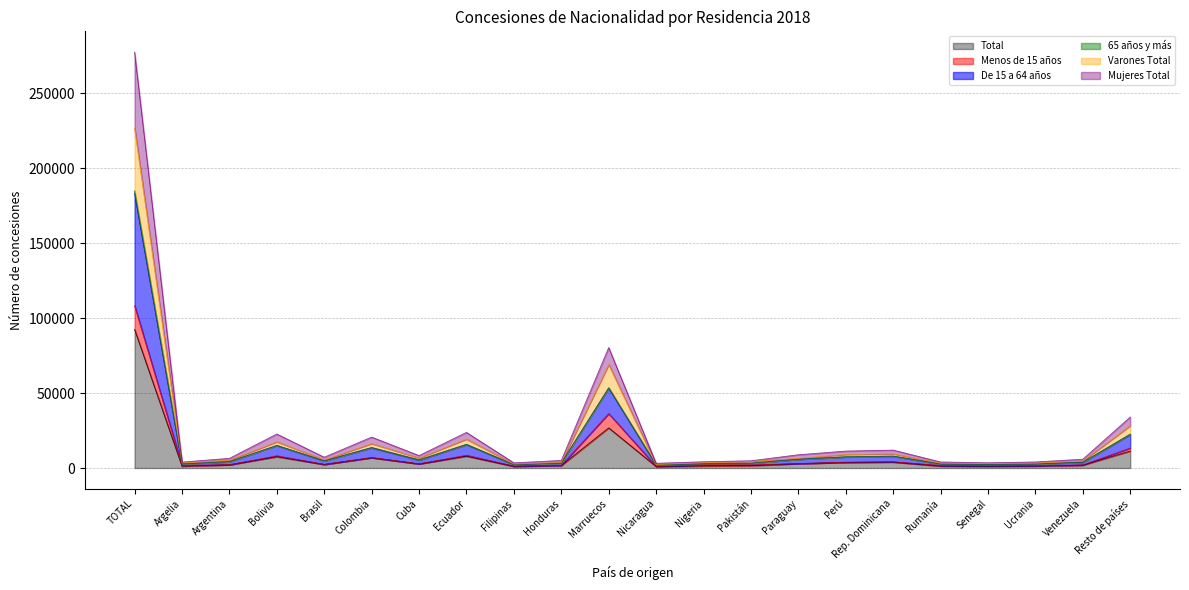

Which series has the largest range (max minus min)?

Mujeres Total